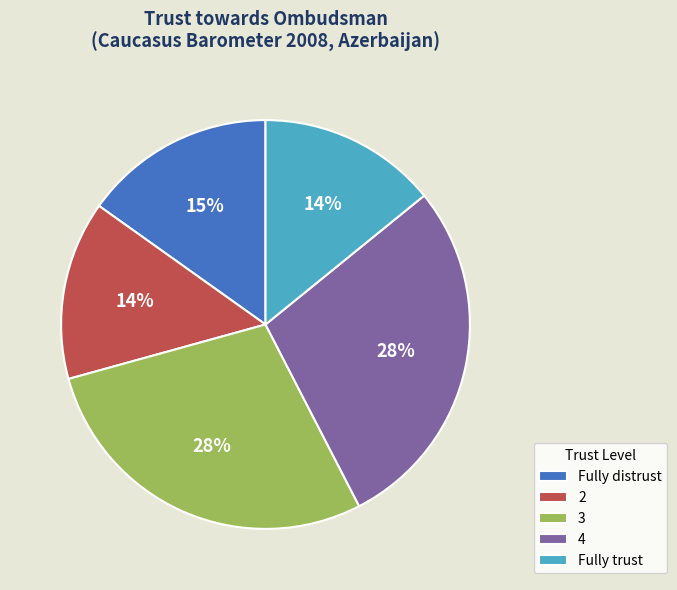

How many slices are in this pie chart?

5